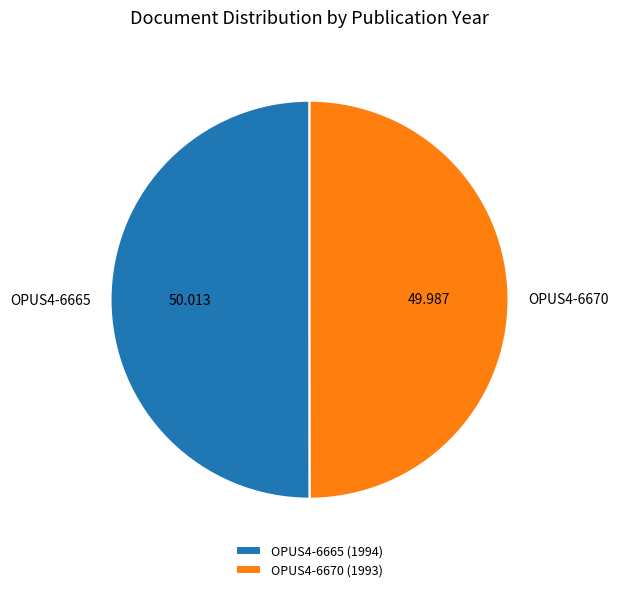

How many slices are in this pie chart?

2